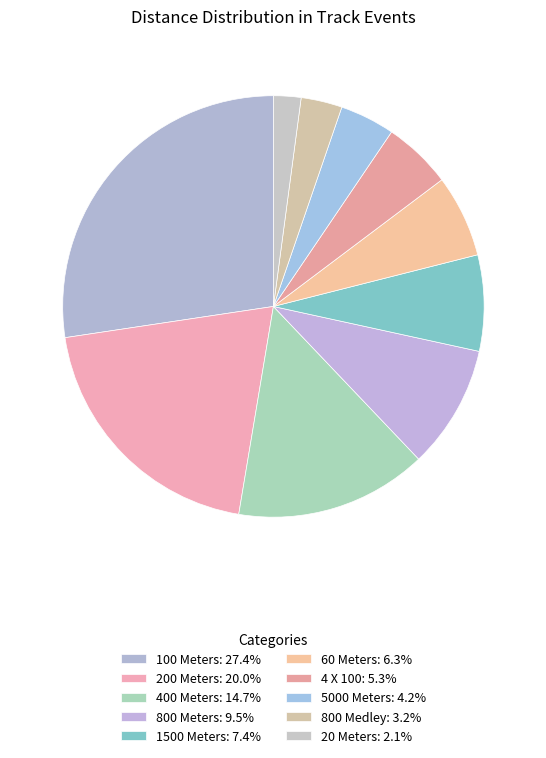

To the nearest percent, what is the combined percentage of 100 Meters and 20 Meters?

29%